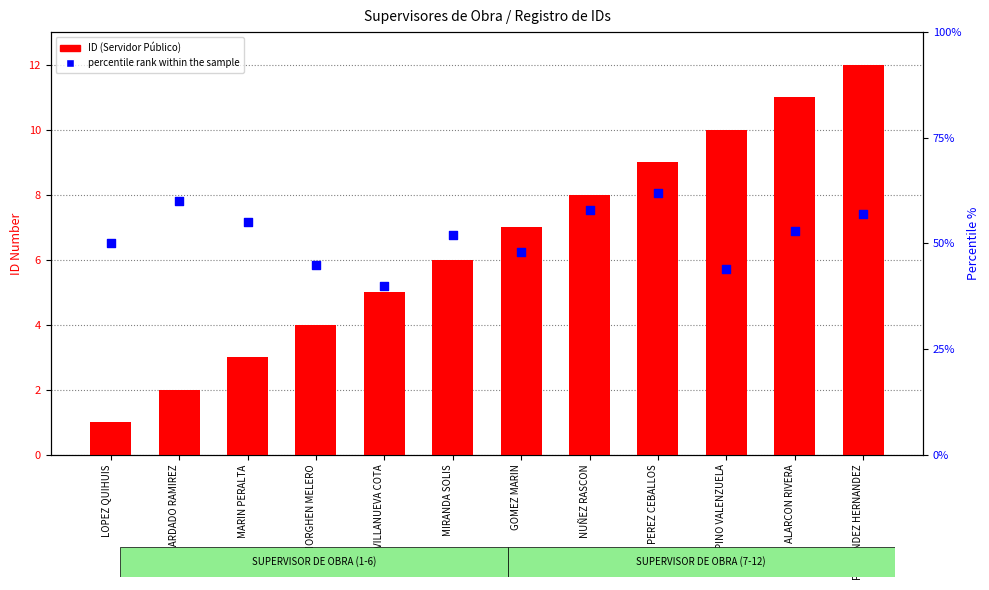

What are all the series names shown in the legend?

ID (Servidor Público), percentile rank within the sample